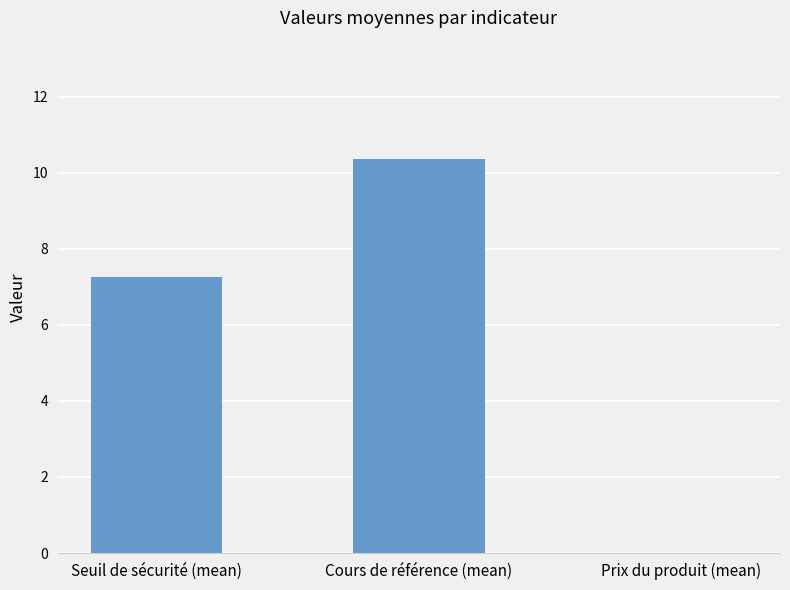

Count the number of categories in the chart.

3